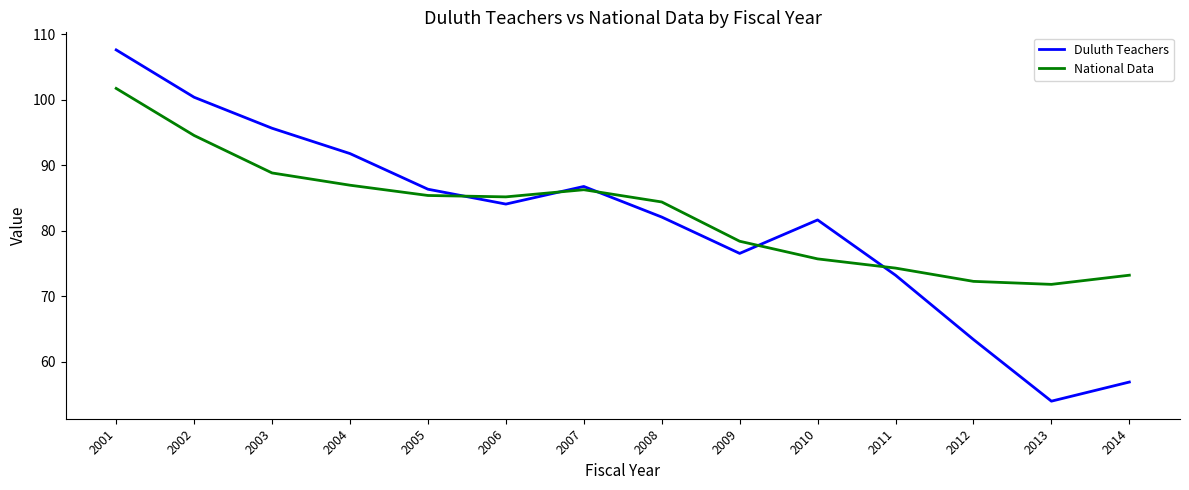

True or false: Duluth Teachers and National Data cross at least once.

True